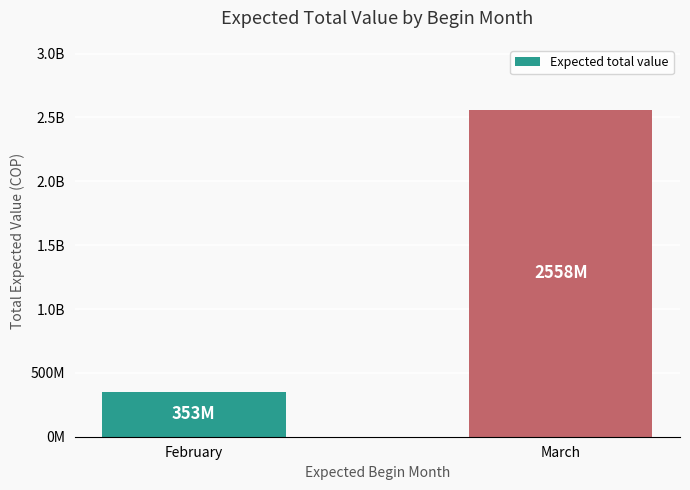

What is the value of the 1st bar from the left?

353100000